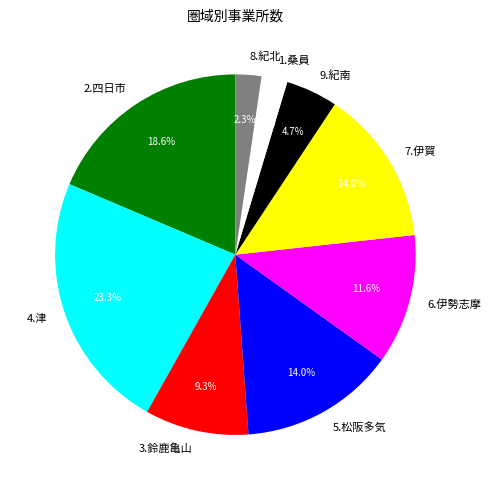

Which has a higher value, 7.伊賀 or 8.紀北?

7.伊賀